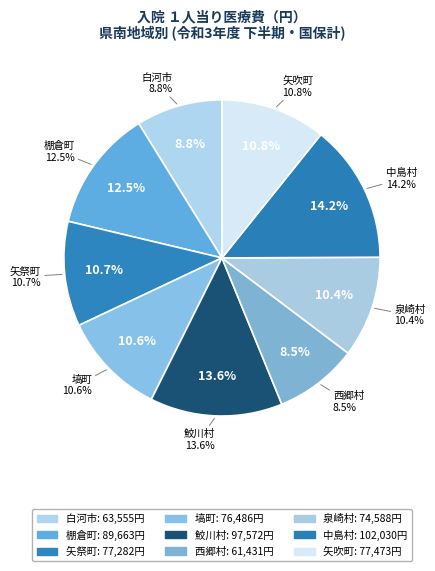

Is there a majority slice in this chart?

No